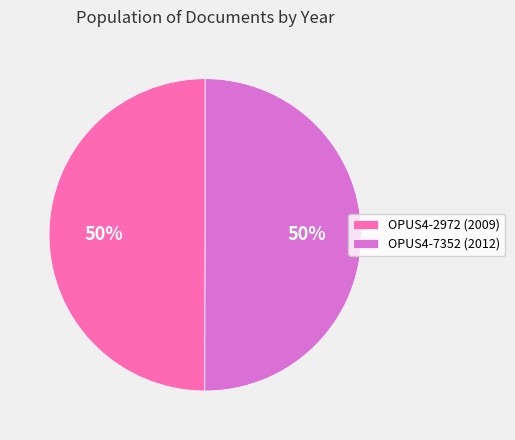

Combined, do OPUS4-7352 (2012) and OPUS4-2972 (2009) account for over 50%?

Yes